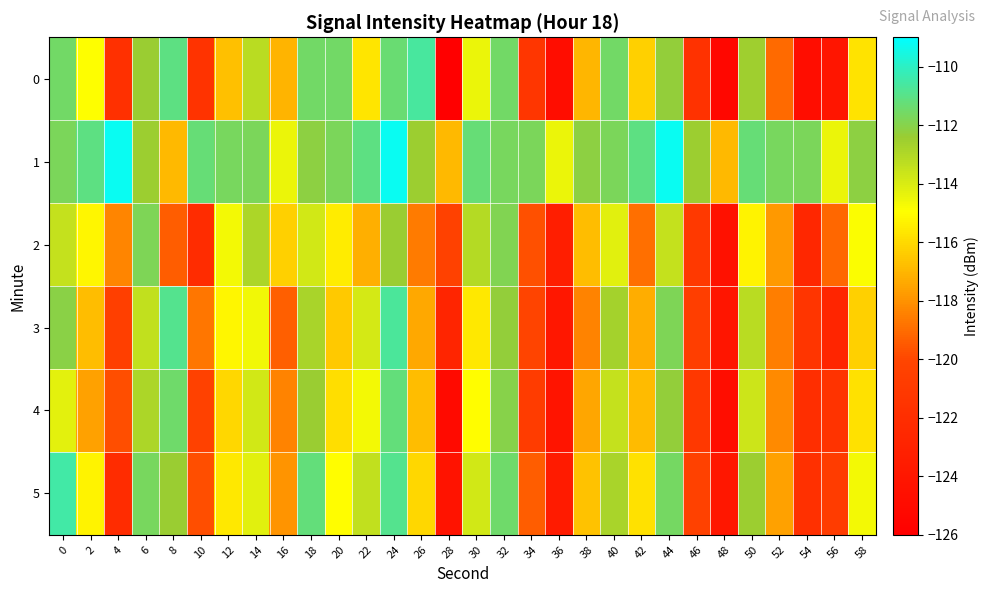

Reading left to right, what are all the values shown in this chart?

0: 0=-111.6	2=-114.9	4=-121.8	6=-112.4	8=-111.1	10=-121.5	12=-116.8	14=-113.2	16=-117.1	18=-111.6	20=-111.6	22=-115.7	24=-111.4	26=-110.6	28=-126.0	30=-114.5	32=-111.5	34=-121.2	36=-124.8	38=-117.0	40=-111.6	42=-116.3	44=-112.3	46=-121.6	48=-125.3	50=-112.6	52=-119.1	54=-124.8	56=-124.1	58=-115.7
1: 0=-111.7	2=-111.1	4=-109.3	6=-112.5	8=-117.0	10=-111.3	12=-111.7	14=-111.8	16=-114.5	18=-112.1	20=-111.7	22=-111.1	24=-109.3	26=-112.5	28=-117.0	30=-111.3	32=-111.7	34=-111.8	36=-114.5	38=-112.1	40=-111.7	42=-111.1	44=-109.3	46=-112.5	48=-117.0	50=-111.3	52=-111.7	54=-111.8	56=-114.5	58=-112.1
2: 0=-113.5	2=-115.2	4=-118.3	6=-111.8	8=-119.4	10=-122.1	12=-114.7	14=-112.9	16=-116.3	18=-113.8	20=-115.5	22=-117.2	24=-112.4	26=-118.6	28=-120.3	30=-113.1	32=-111.9	34=-119.7	36=-123.4	38=-116.8	40=-114.2	42=-118.9	44=-113.5	46=-121.0	48=-124.5	50=-115.3	52=-117.8	54=-122.6	56=-119.1	58=-114.9
3: 0=-112.1	2=-116.8	4=-120.5	6=-113.4	8=-110.9	10=-118.7	12=-115.2	14=-114.6	16=-119.3	18=-112.8	20=-116.5	22=-113.9	24=-110.7	26=-117.4	28=-122.8	30=-115.6	32=-112.3	34=-120.1	36=-123.9	38=-118.4	40=-112.7	42=-117.3	44=-111.8	46=-120.6	48=-124.1	50=-113.2	52=-118.5	54=-121.4	56=-122.7	58=-116.3
4: 0=-114.3	2=-117.6	4=-119.8	6=-112.9	8=-111.5	10=-120.3	12=-116.1	14=-113.8	16=-118.4	18=-112.4	20=-115.9	22=-114.7	24=-111.2	26=-116.8	28=-125.1	30=-115.0	32=-112.0	34=-120.8	36=-124.2	38=-117.5	40=-113.5	42=-116.9	44=-112.3	46=-121.1	48=-124.8	50=-113.7	52=-118.2	54=-122.0	56=-121.5	58=-115.8
5: 0=-110.5	2=-115.3	4=-122.1	6=-111.7	8=-112.4	10=-119.8	12=-115.6	14=-114.2	16=-117.9	18=-111.2	20=-115.0	22=-113.4	24=-110.9	26=-116.1	28=-124.3	30=-113.8	32=-111.5	34=-119.4	36=-123.6	38=-116.7	40=-112.8	42=-115.8	44=-111.6	46=-120.3	48=-123.9	50=-112.5	52=-117.6	54=-121.8	56=-120.8	58=-114.7